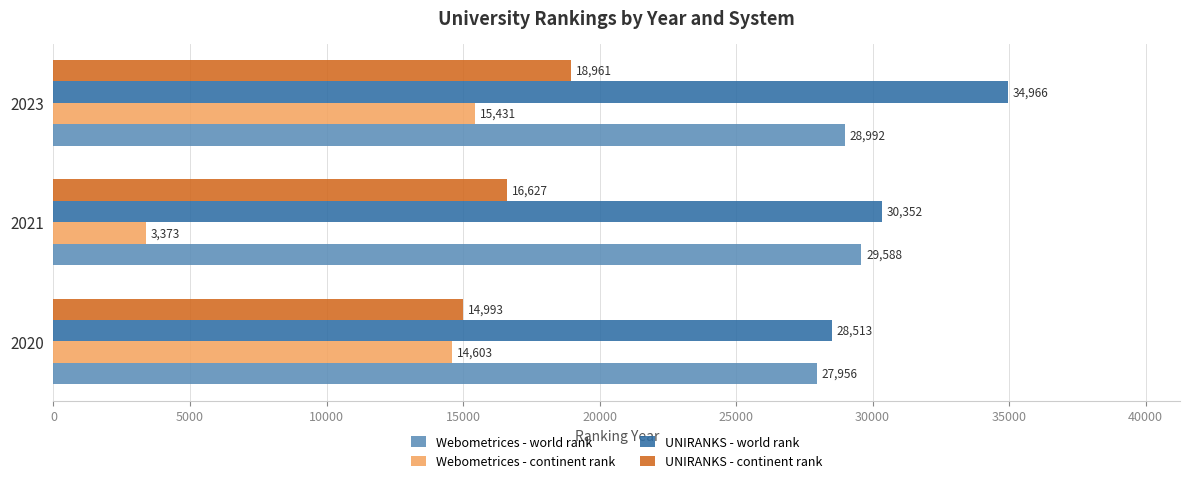

Is it true that UNIRANKS - continent rank equals 6945 at 2023?

False